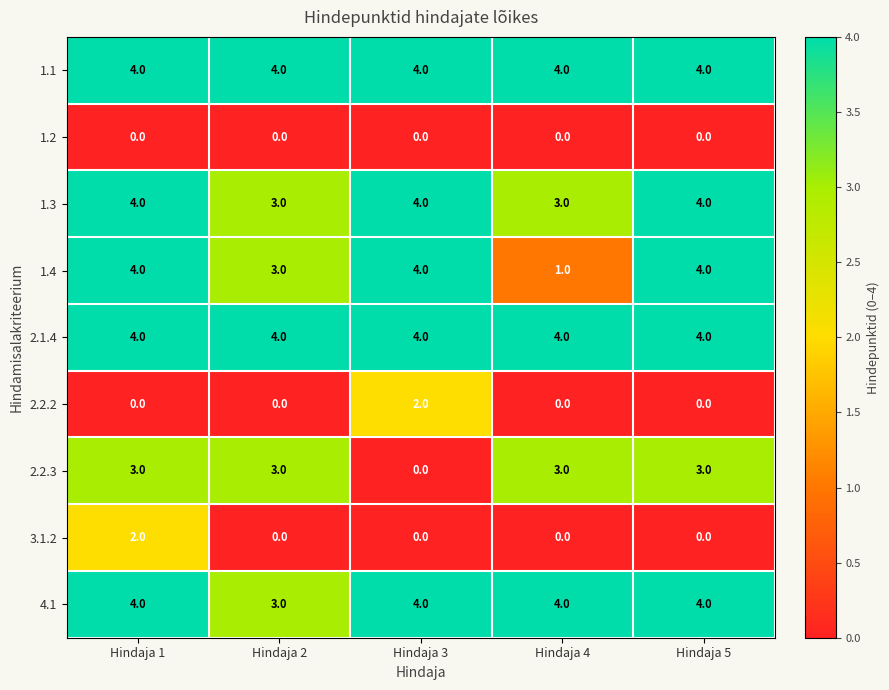

Where is 4.1 nearest to the value 3?

Hindaja 2